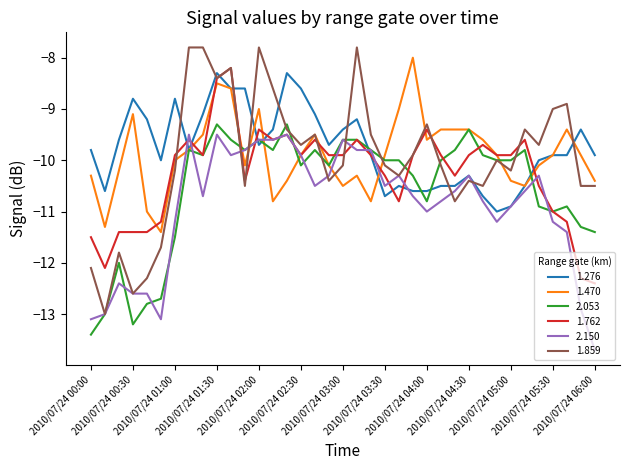

Which series has the widest spread of values?

1.859